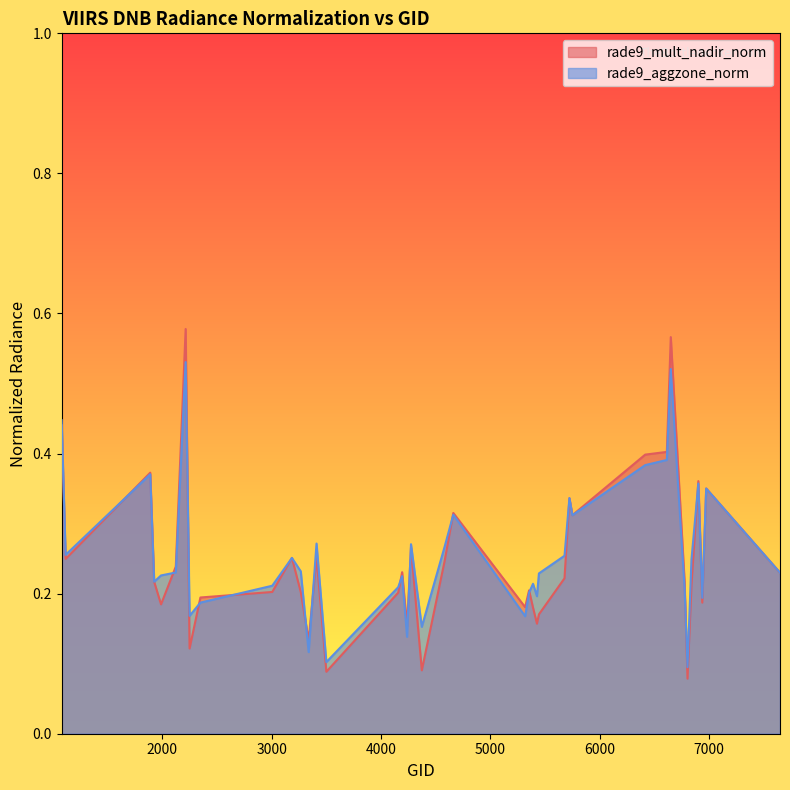

What is the total value across all series at 5354?

0.4